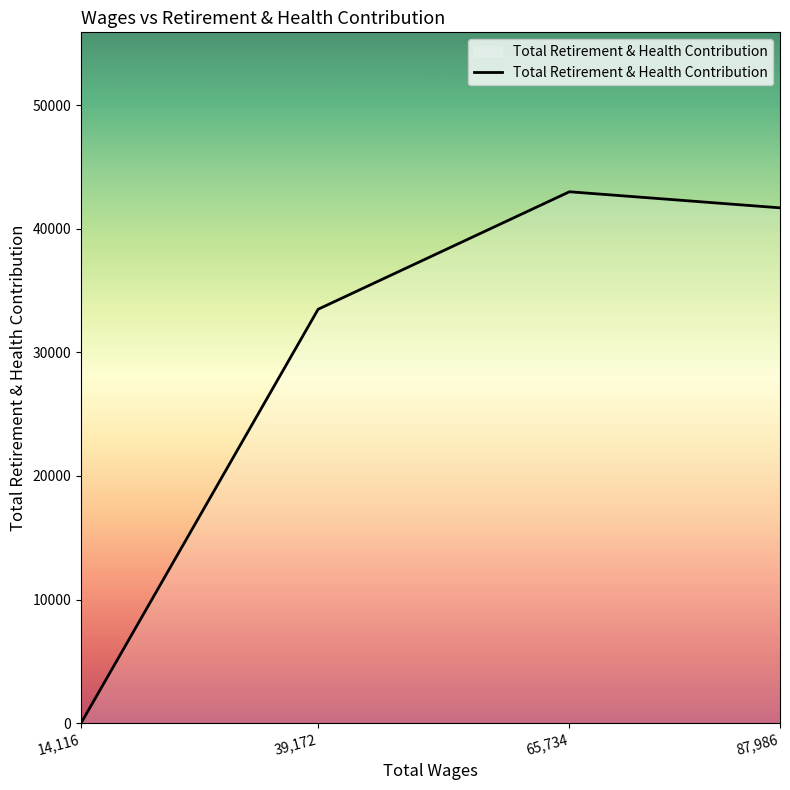

What is the greatest value displayed?

42993